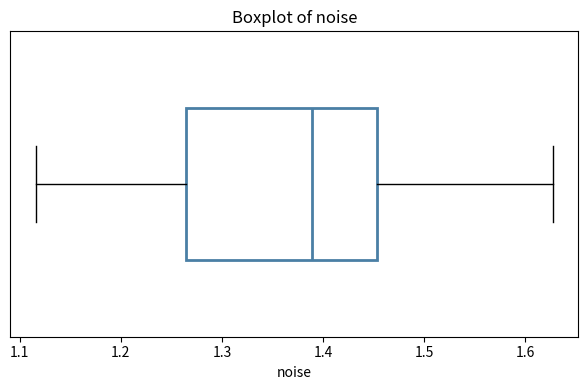

Transcribe this box plot: give where the median line is, the range the box spans, and where the two whiskers end, as read against the x-axis. The values are not printed on the chart, so give them approximately, as read against the axis.

median 1.39, box 1.26 to 1.45, whiskers 1.12 to 1.63